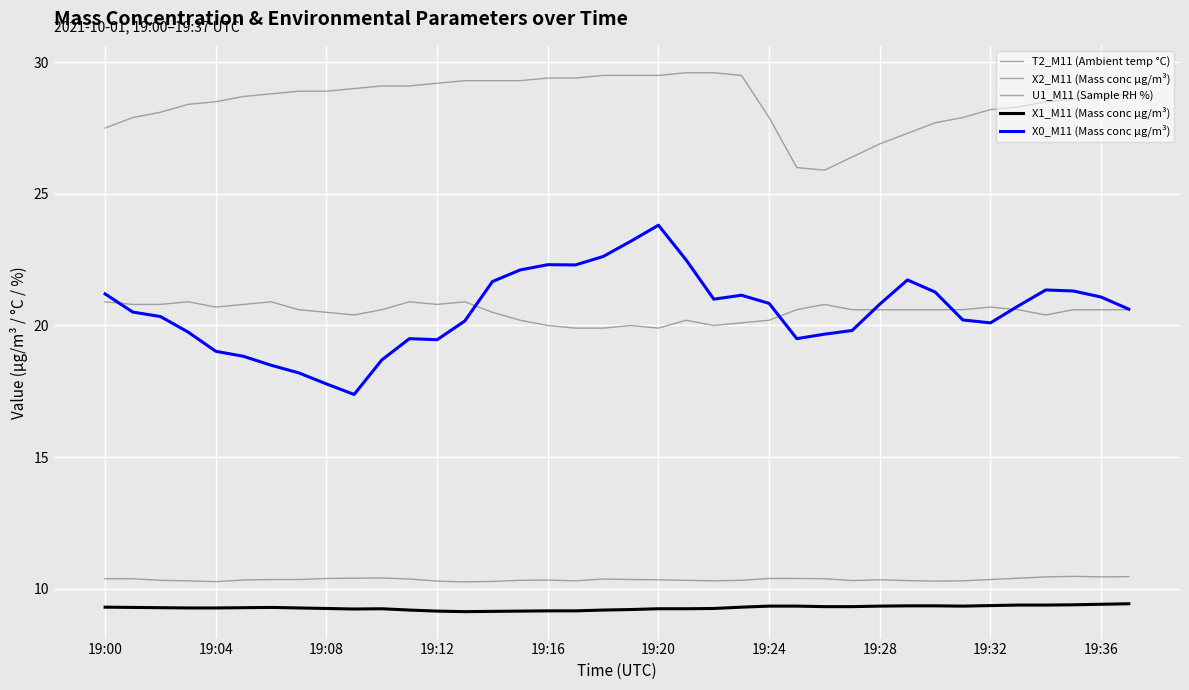

How many interior local peaks does the X1_M11 (Mass conc μg/m³) series have?

2